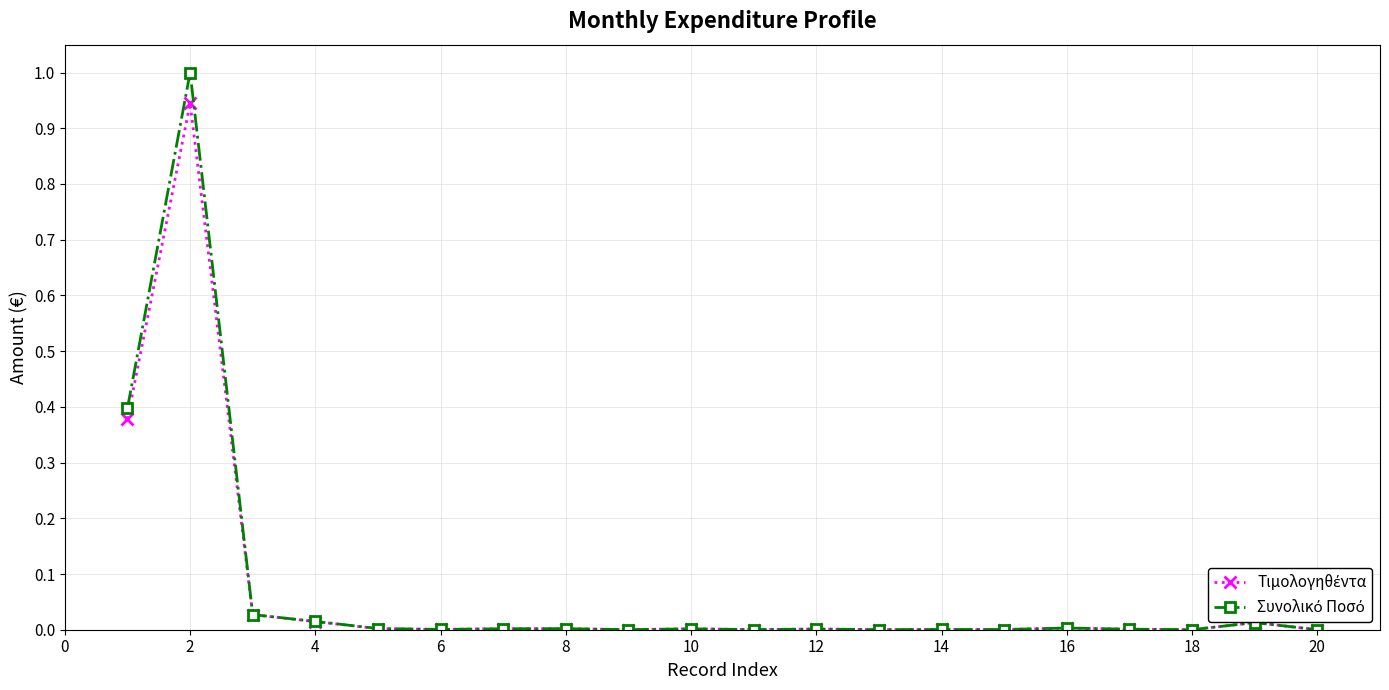

Is this an area chart (filled region under the line)?

No